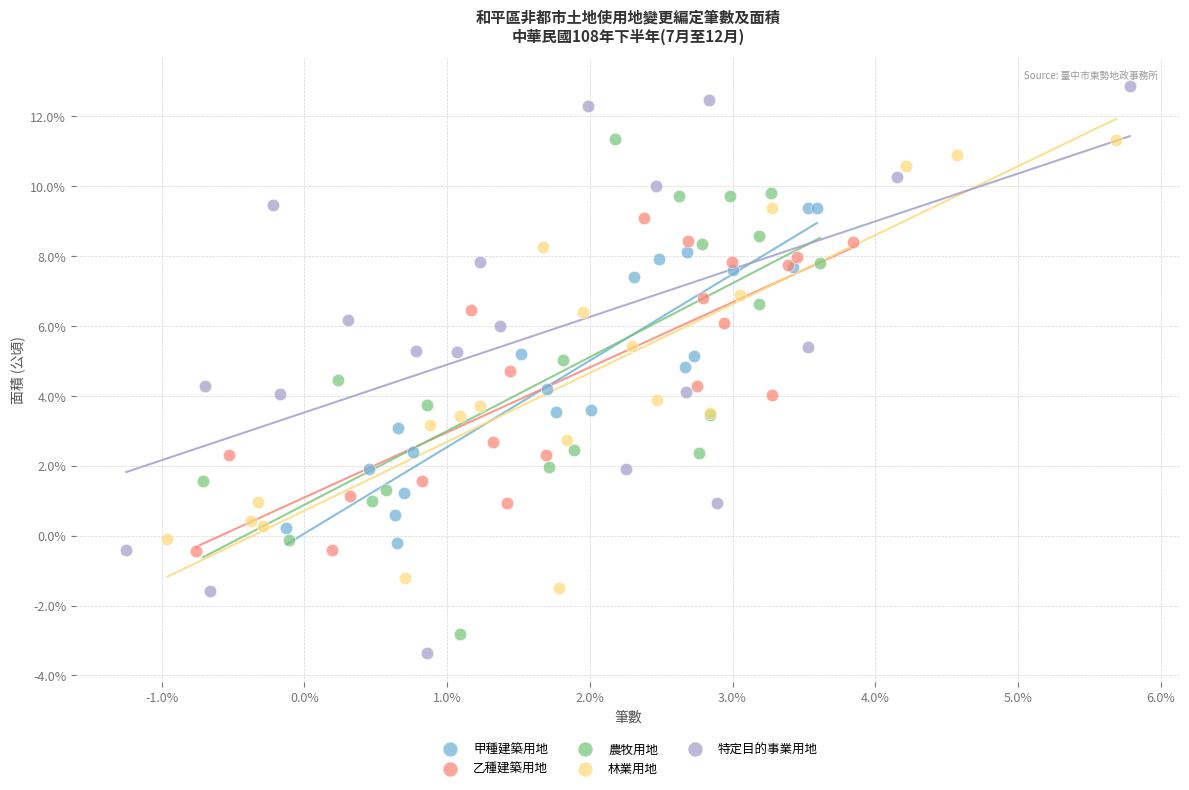

Which series contains the highest Y value?

特定目的事業用地